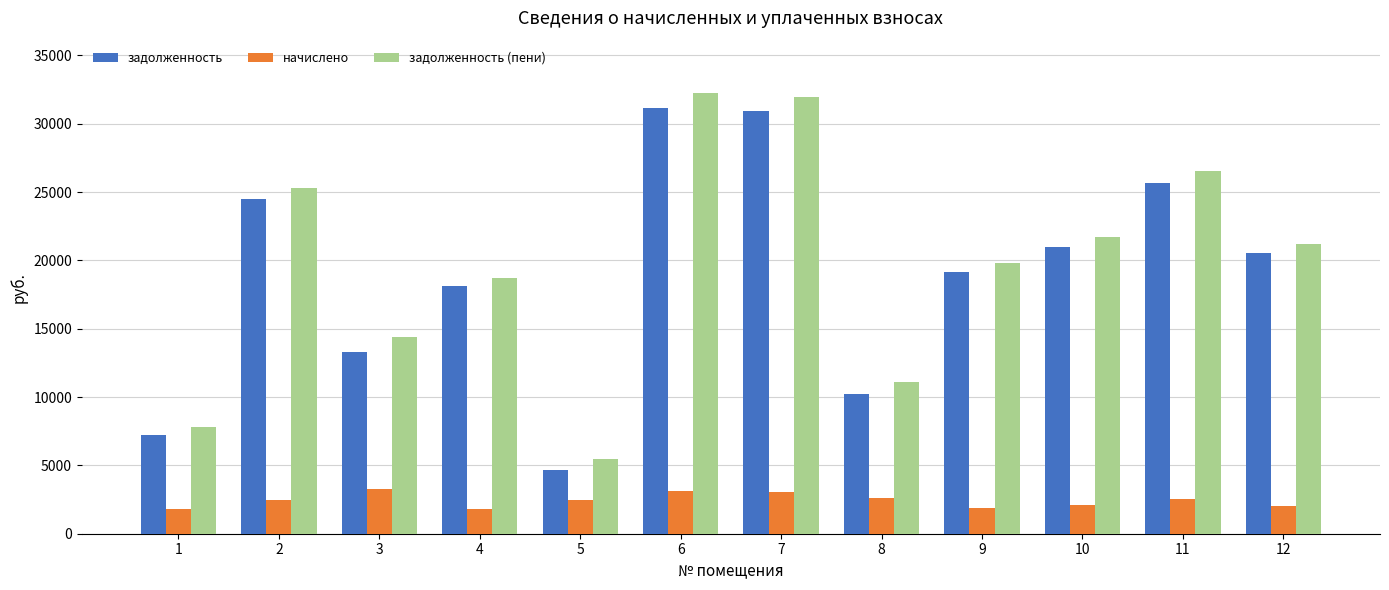

What is the difference between the highest and lowest values at 7?

28910.8